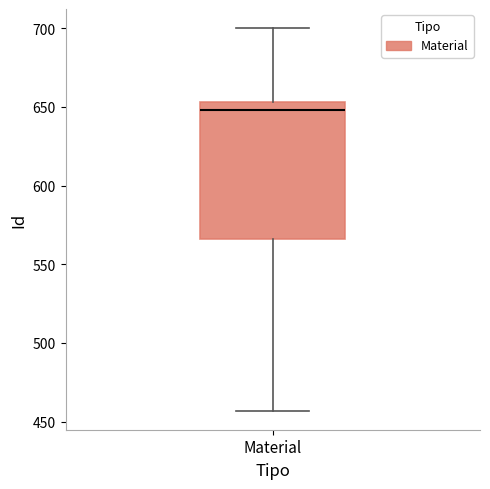

Transcribe this box plot: give where the median line is, the range the box spans, and where the two whiskers end, as read against the y-axis. The values are not printed on the chart, so give them approximately, as read against the axis.

median 650, box 565 to 655, whiskers 455 to 700